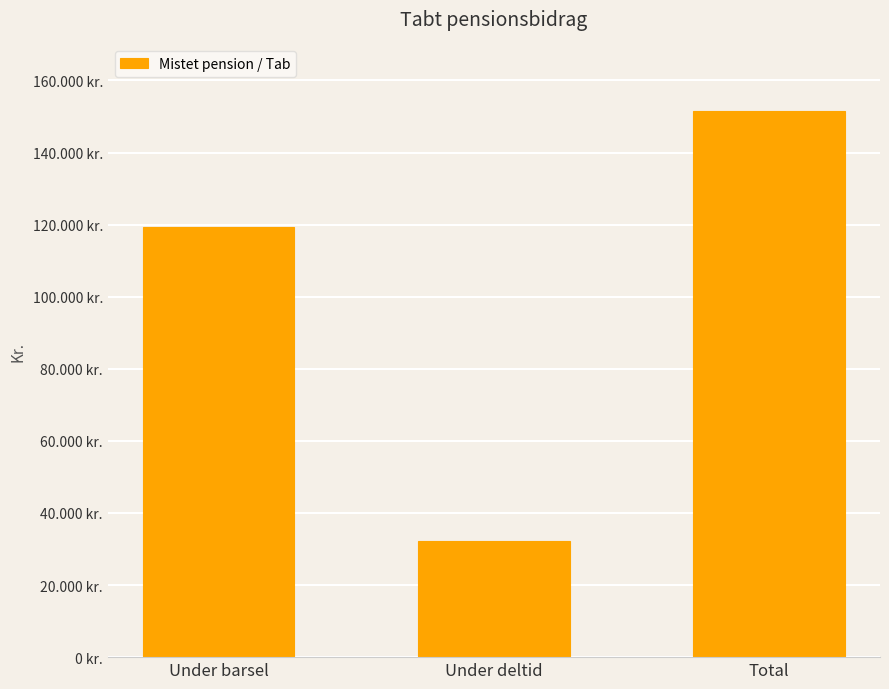

Are the bars horizontal?

No